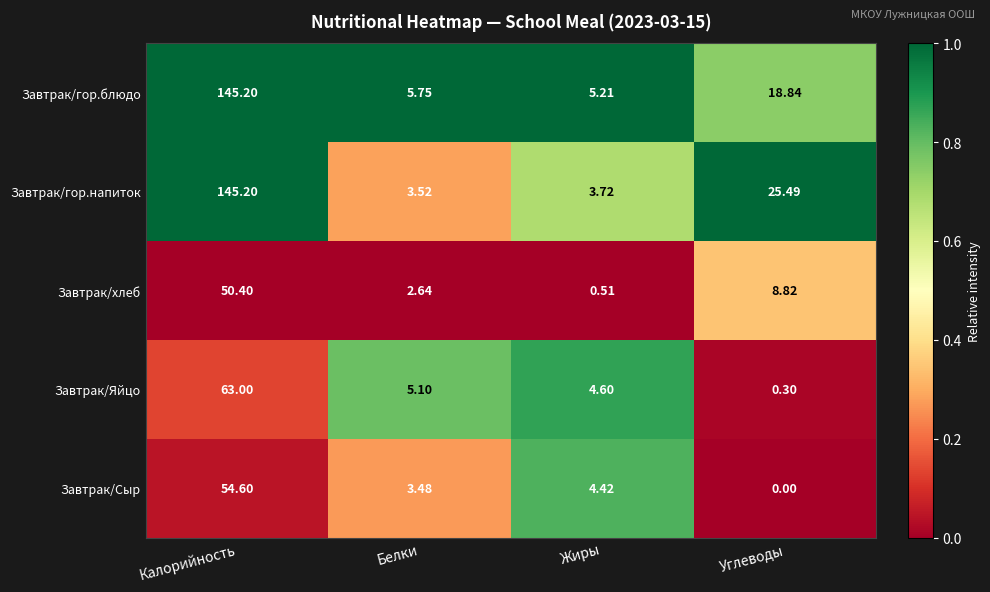

Rank the categories by Завтрак/хлеб value from lowest to highest.

Жиры, Белки, Углеводы, Калорийность